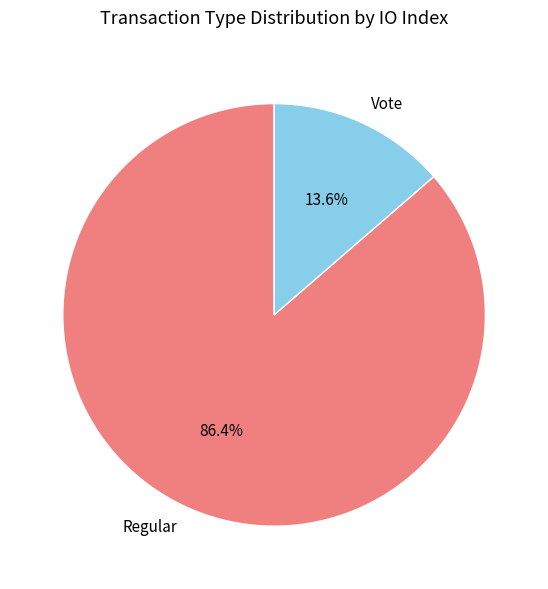

To the nearest percent, what portion does Vote represent?

14%